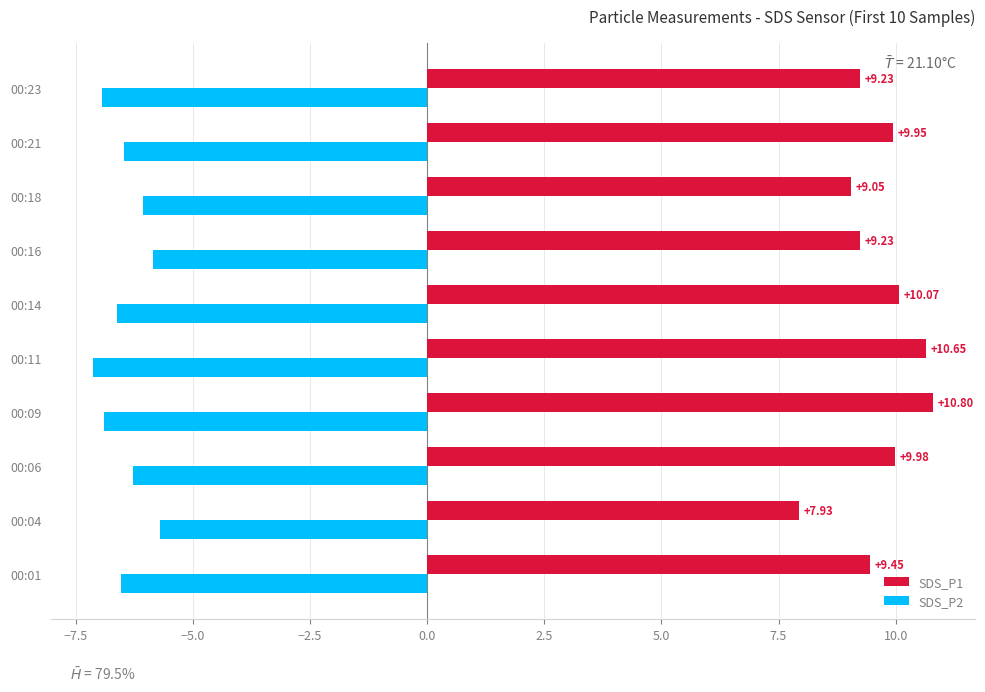

What is the maximum value for SDS_P1?

10.8